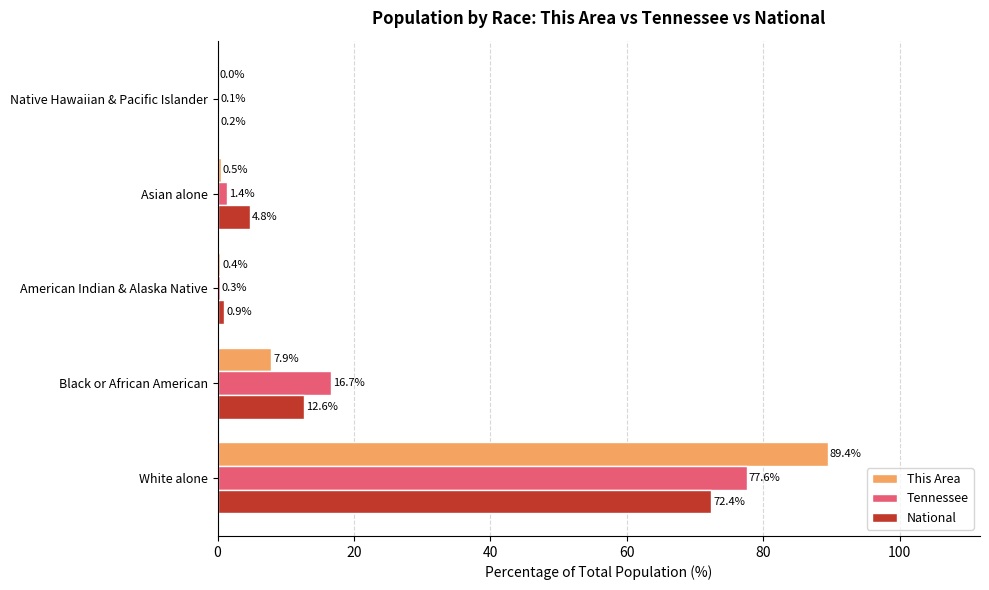

Which series has the largest total across all categories?

This Area